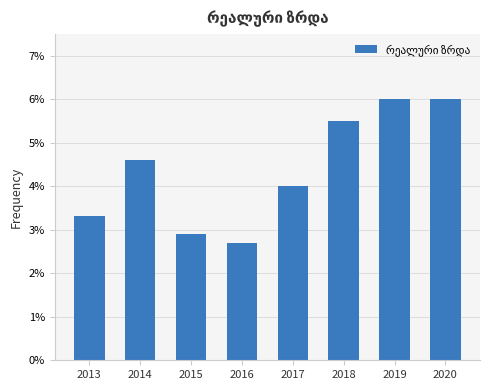

What is the sum of the values at 2017 and 2013?

0.1